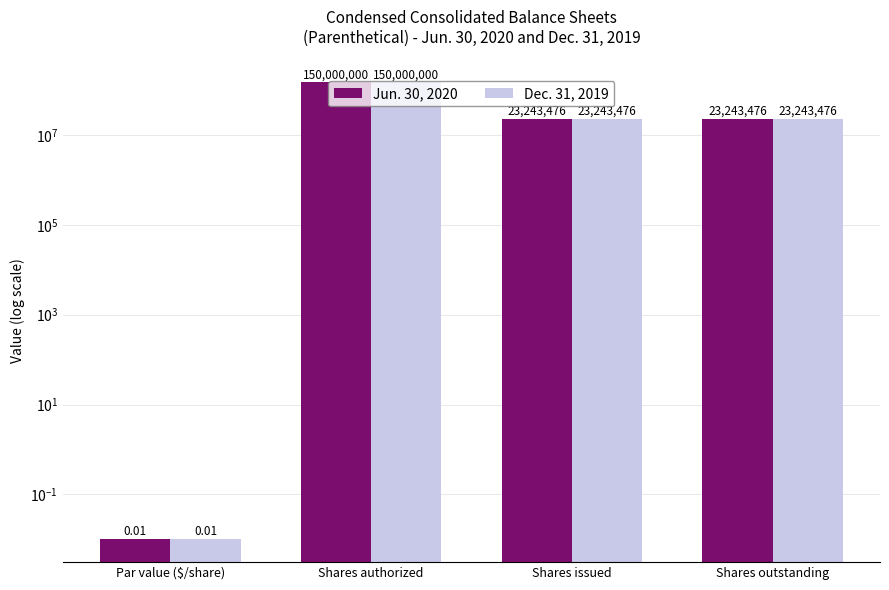

The Jun. 30, 2020 series shows 150000000.0 at Shares authorized. True or false?

True